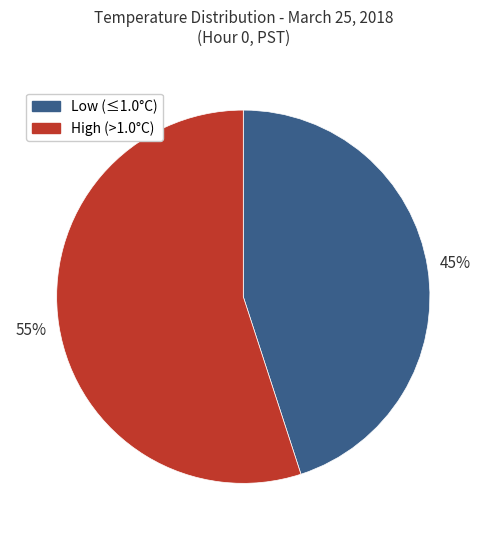

Is there a majority slice in this chart?

Yes